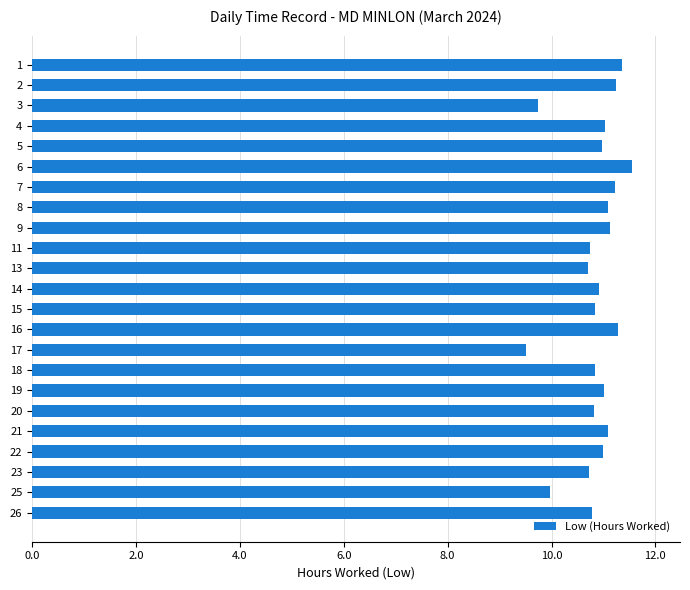

What is the greatest value displayed?

11.6